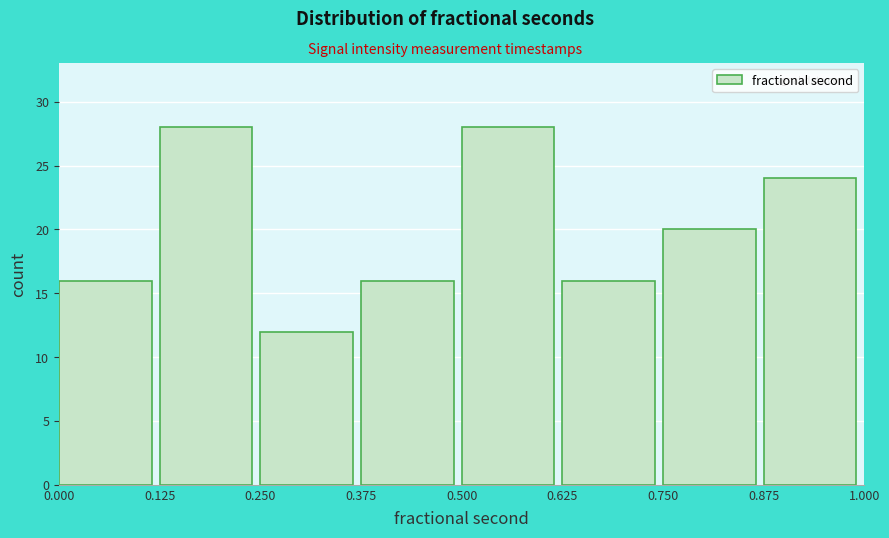

What is the height of the bar covering 0.125 to 0.250 on the x-axis? The values are not printed on the chart, so give them approximately, as read against the axis.

28